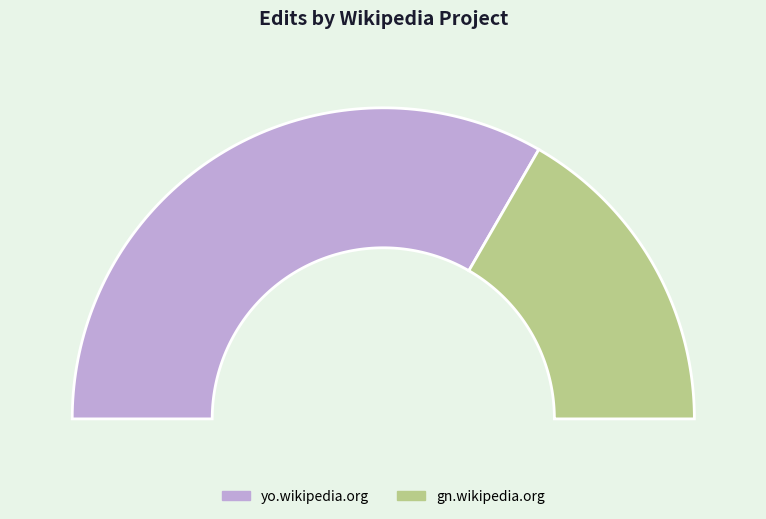

What percentage is the yo.wikipedia.org slice, to the nearest percent?

67%